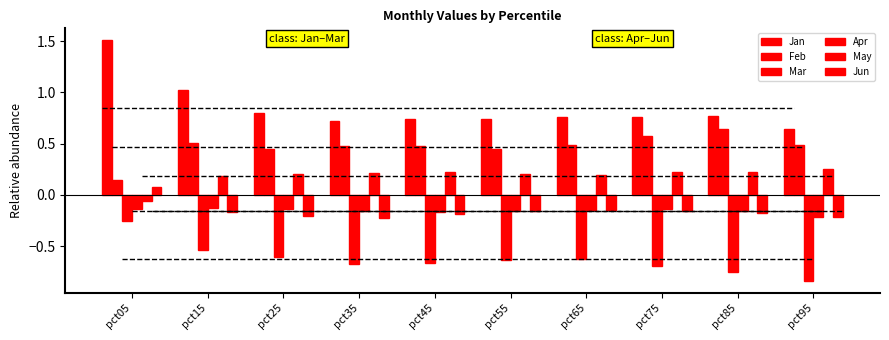

The value of Feb at pct25 is 0.4. True or false?

True